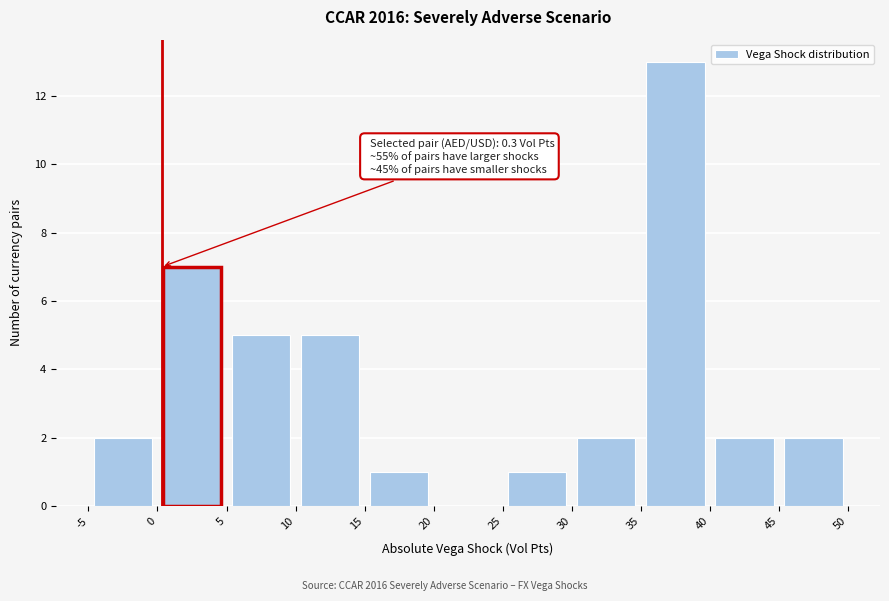

Which range on the x-axis has the tallest bar?

35 to 40